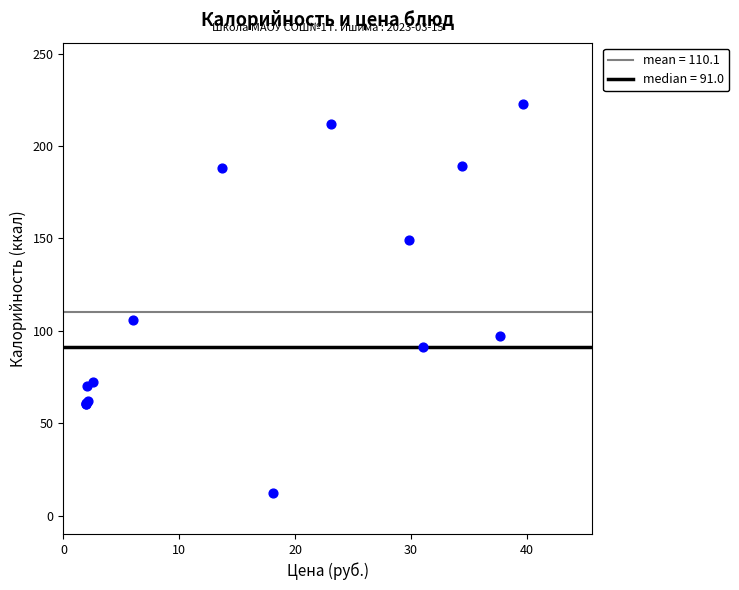

What Y value in the scatter plot is closest to 117?

106.0